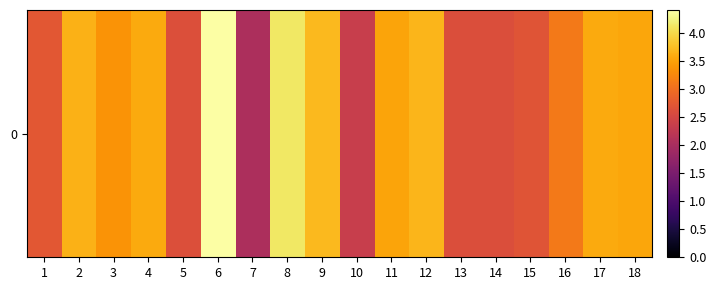

What is the change in value from 2 to 10?

-1.3